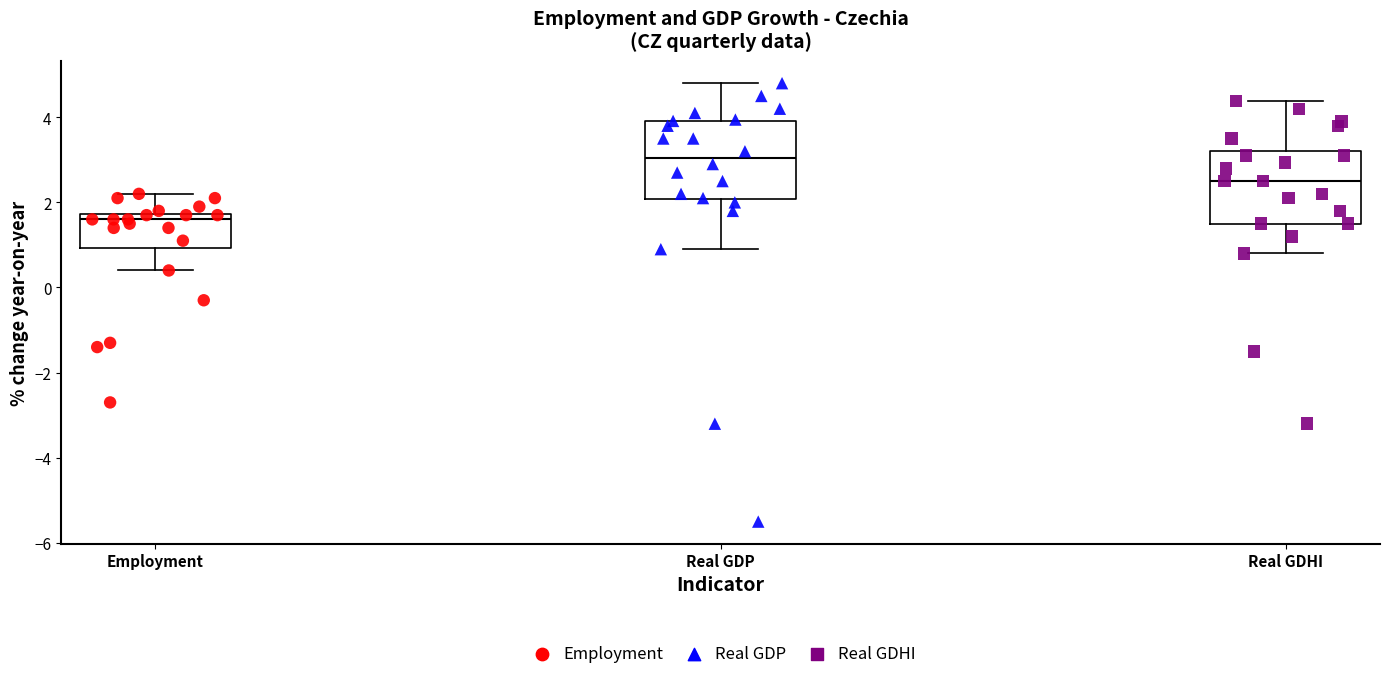

Reading left to right, transcribe this box plot: for each box, give where its median line is, the range the box spans, and where its two whiskers end, as read against the y-axis. The values are not printed on the chart, so give them approximately, as read against the axis.

Employment: median 1.6, box 1.0 to 1.8, whiskers 0.4 to 2.2
Real GDP: median 3.0, box 2.0 to 4.0, whiskers 1.0 to 4.8
Real GDHI: median 2.6, box 1.6 to 3.2, whiskers 0.8 to 4.4